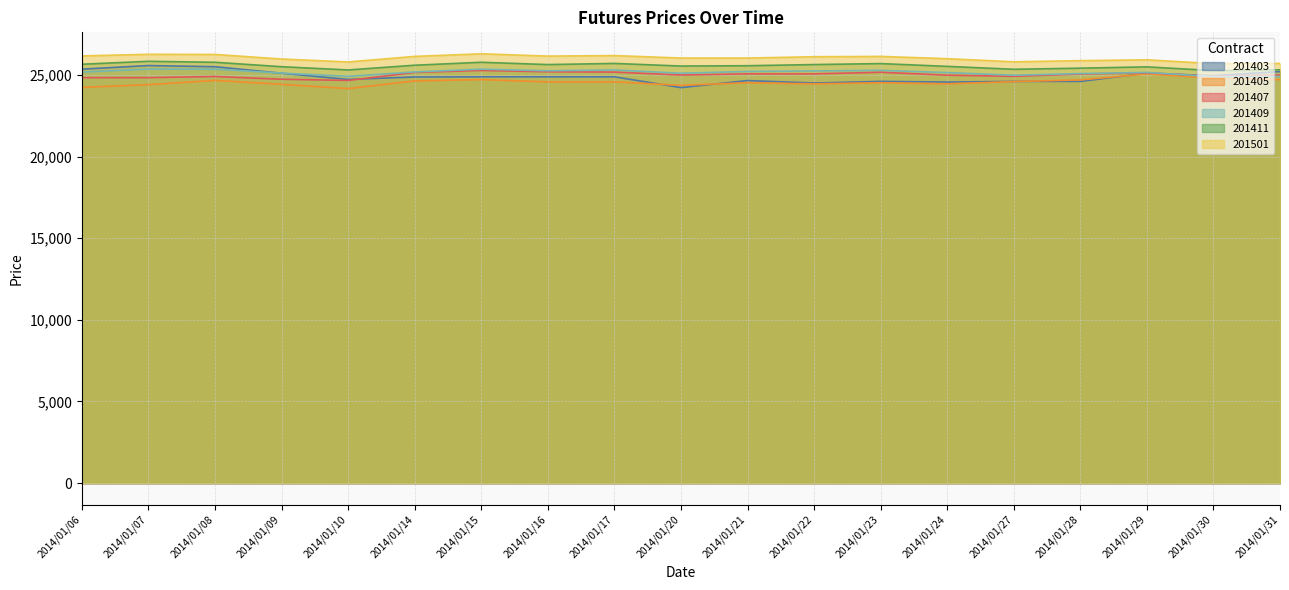

What is the spread (max minus min) of values at 2014/01/30?

890